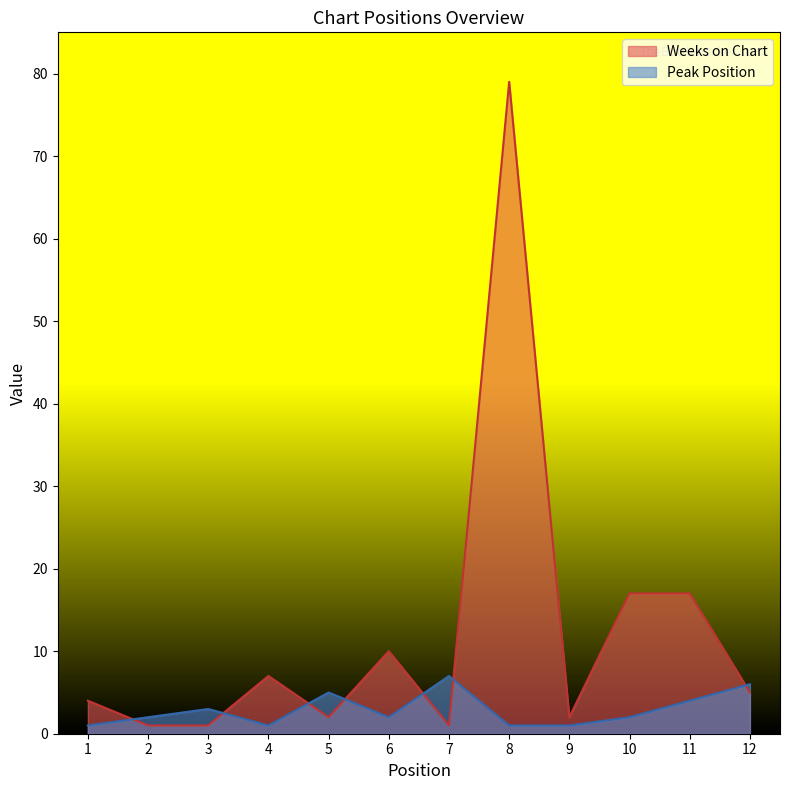

How many times do Peak Position and Weeks on Chart cross each other?

7